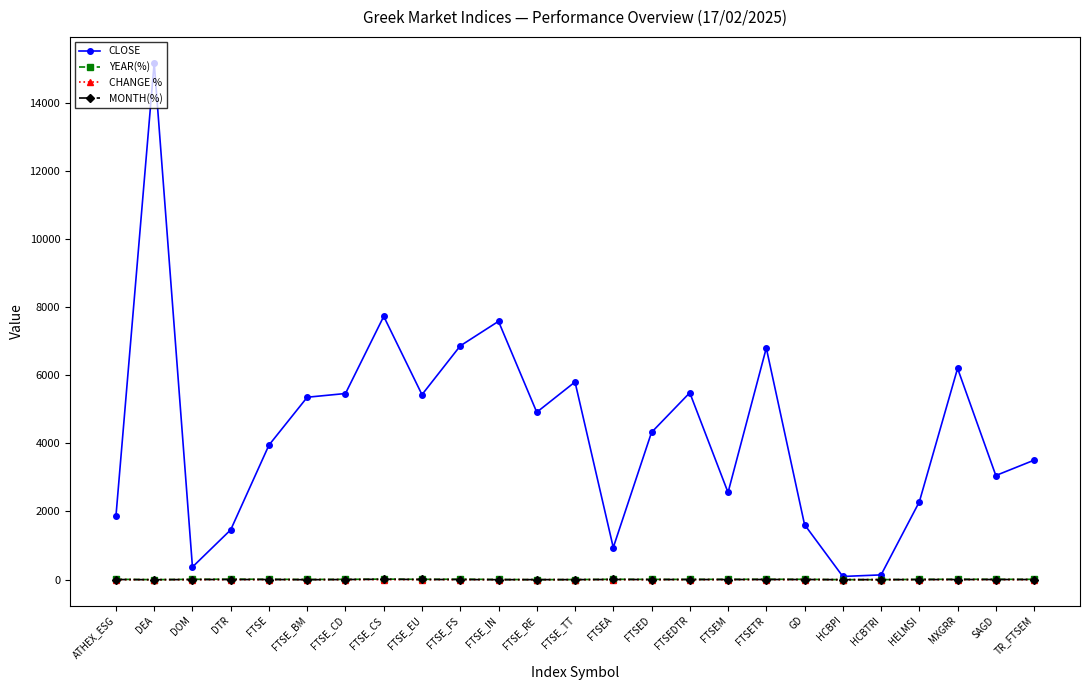

Which series has the largest total across all categories?

CLOSE